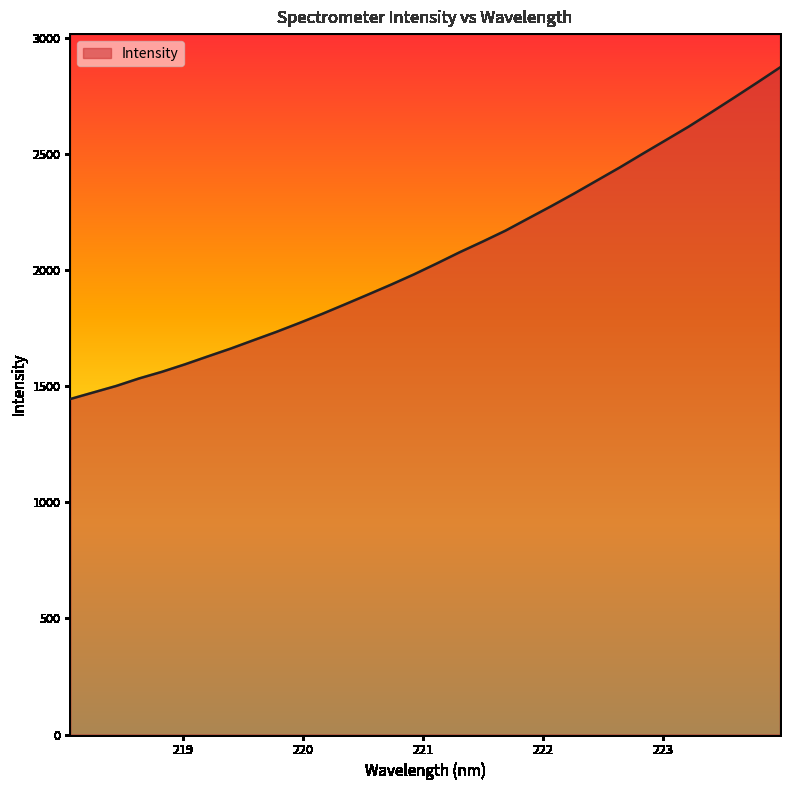

What is the greatest value displayed?

2875.0